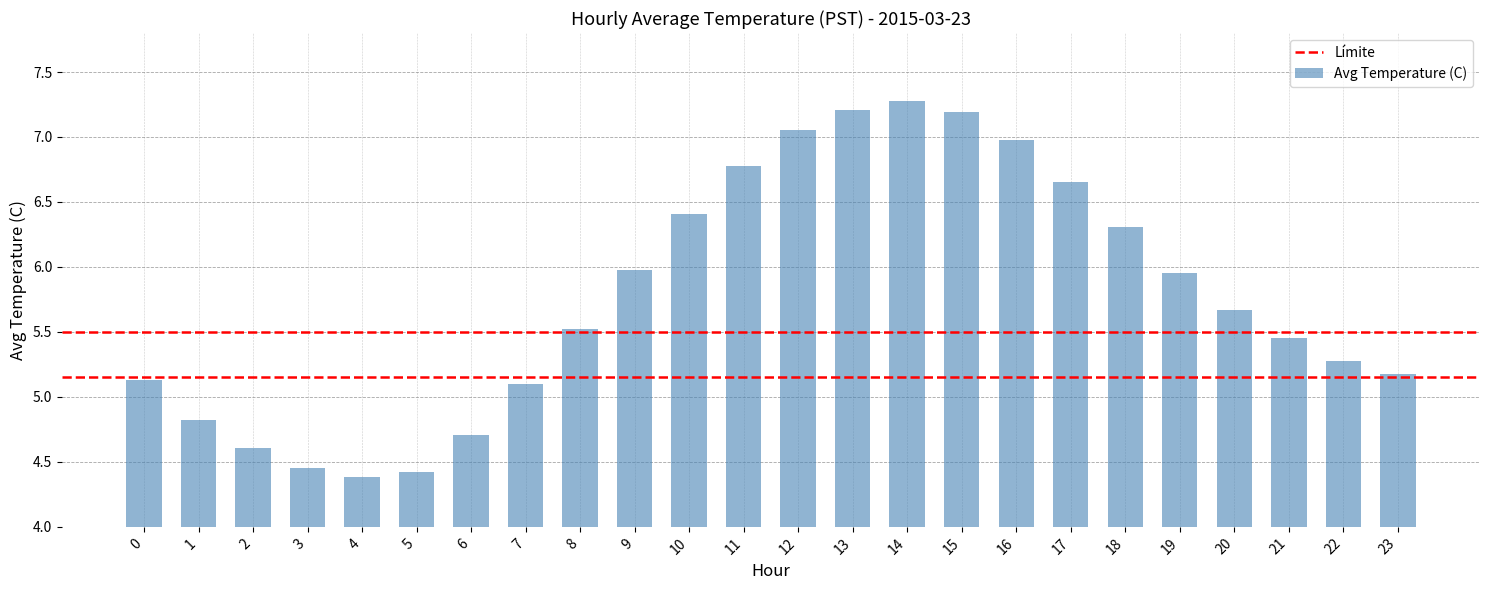

True or false: the data shows 5.1 at 7.

True